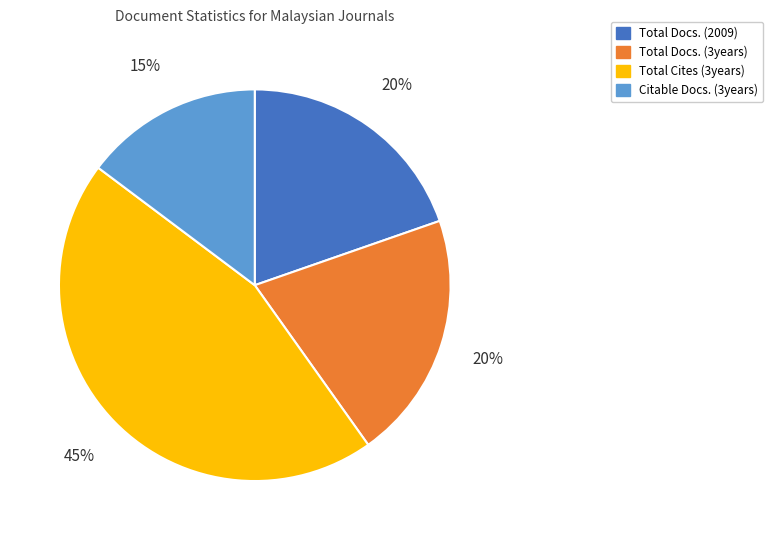

What is the ratio of the value at Citable Docs. (3years) to the value at Total Docs. (2009)?

0.8